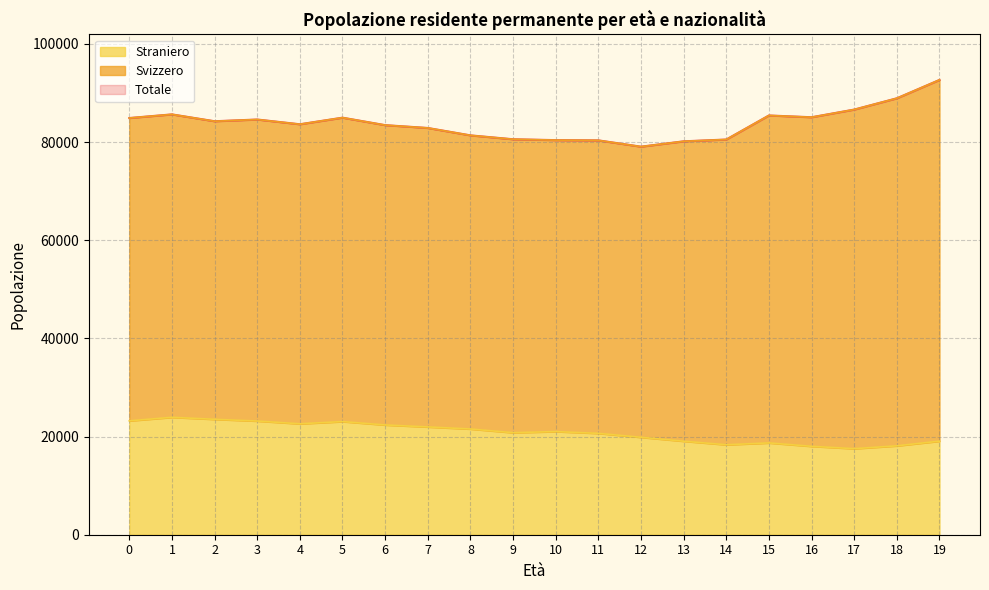

The value of Straniero at 9 is 35967. True or false?

False